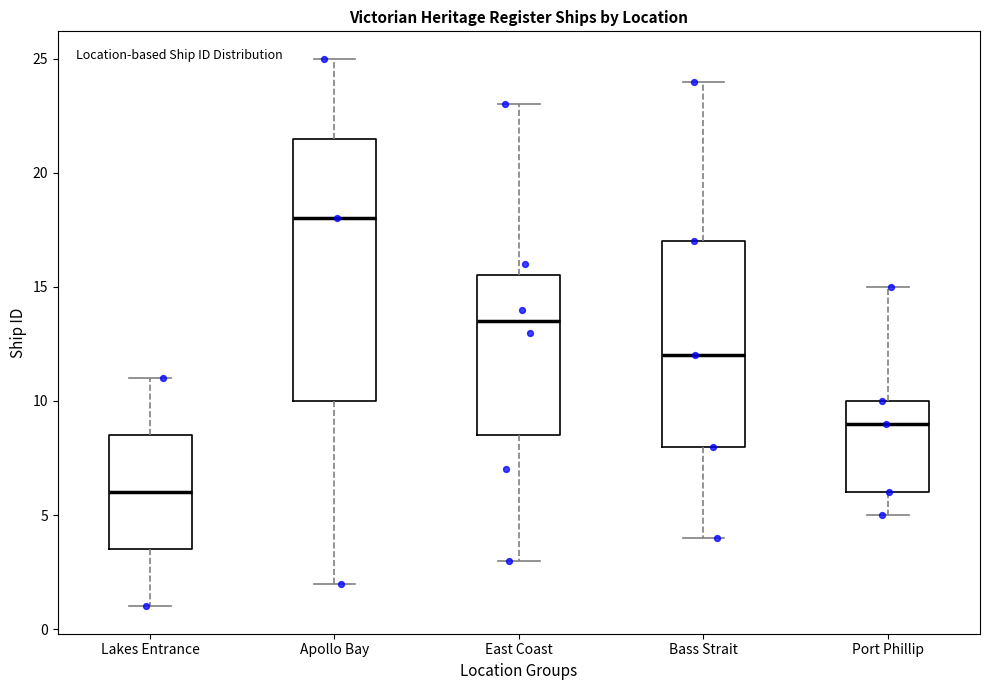

Reading left to right, read every box against the y-axis: the position of its median line, the range the box covers, and the ends of its whiskers. The values are not printed on the chart, so give them approximately, as read against the axis.

Lakes Entrance: median 6.0, box 3.5 to 8.5, whiskers 1.0 to 11.0
Apollo Bay: median 18.0, box 10.0 to 21.5, whiskers 2.0 to 25.0
East Coast: median 13.5, box 8.5 to 15.5, whiskers 3.0 to 23.0
Bass Strait: median 12.0, box 8.0 to 17.0, whiskers 4.0 to 24.0
Port Phillip: median 9.0, box 6.0 to 10.0, whiskers 5.0 to 15.0